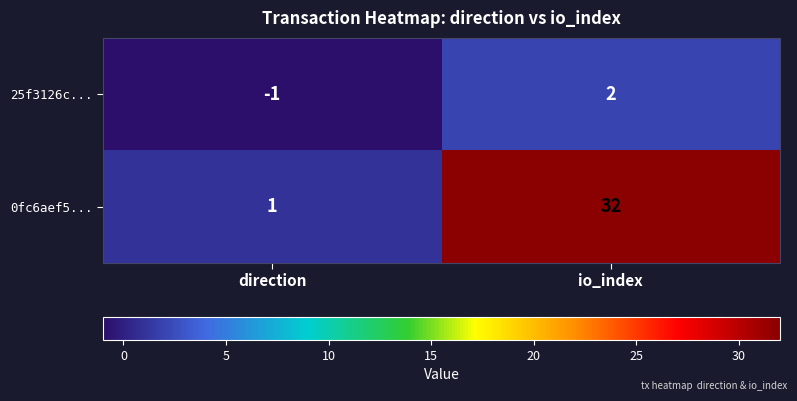

What is the difference between the 0fc6aef5... values at direction and io_index?

31